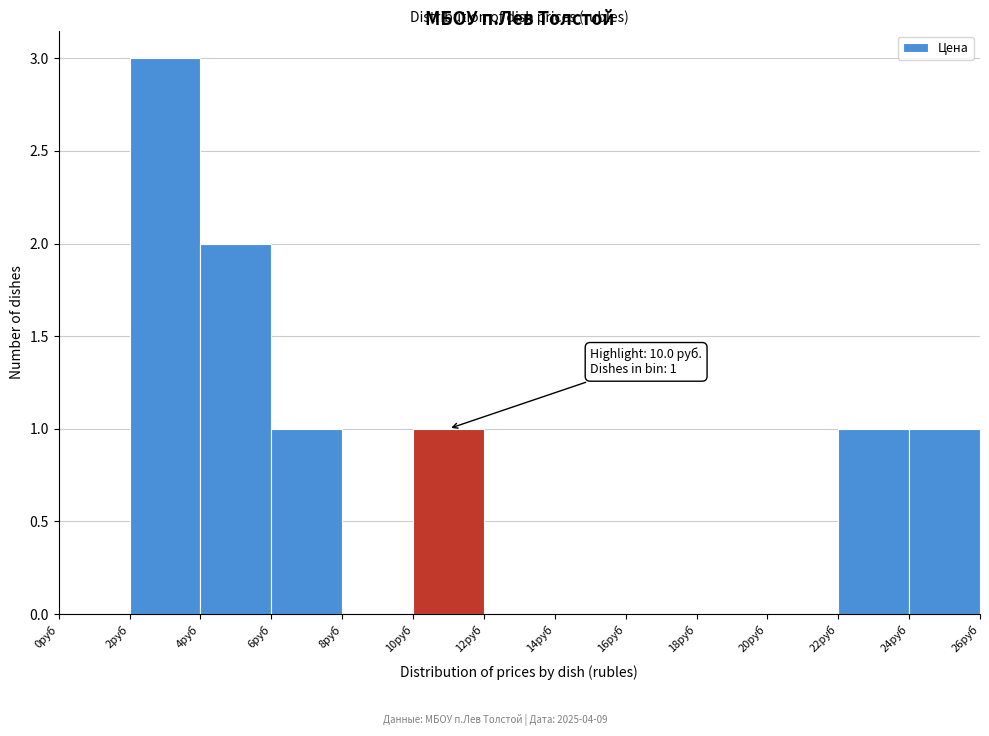

Over which range of the x-axis is the bar tallest?

2 to 4